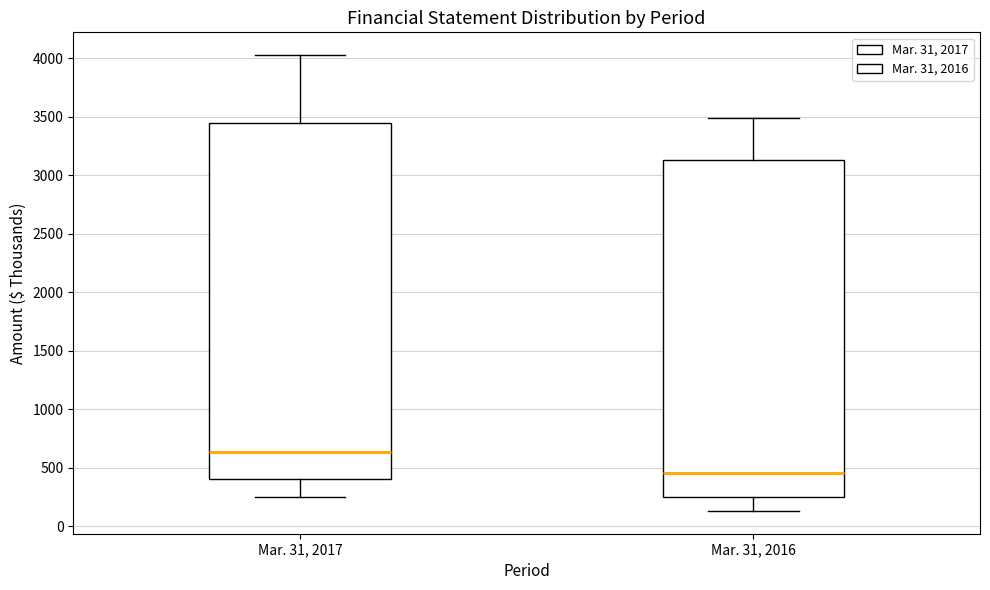

Comparing the boxes themselves (not the whiskers), which one is the tallest?

Mar. 31, 2017